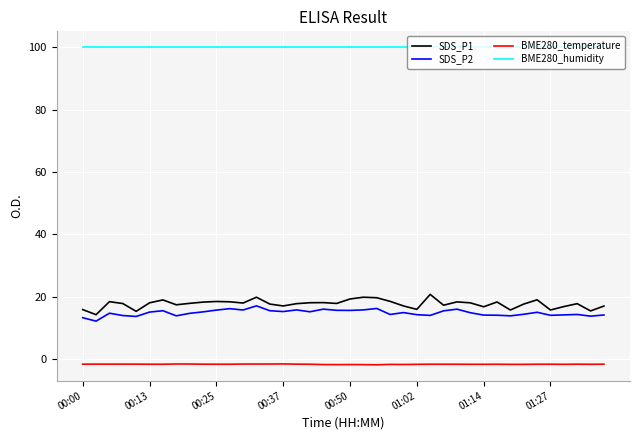

True or false: BME280_humidity and SDS_P1 intersect in this chart.

False